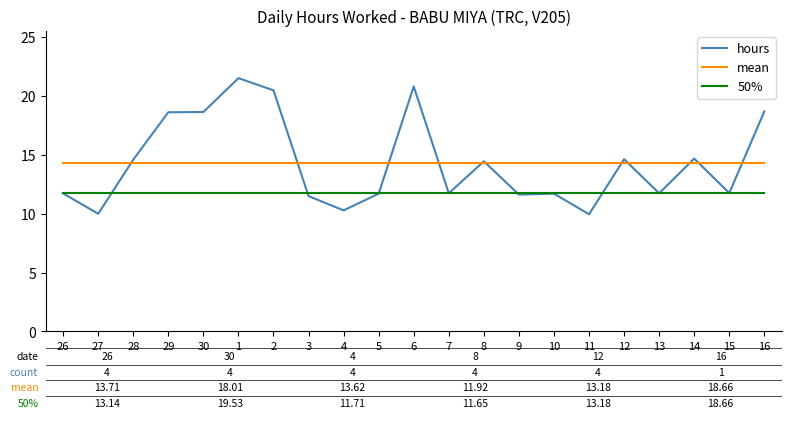

The 50% series shows 6.6 at 1. True or false?

False